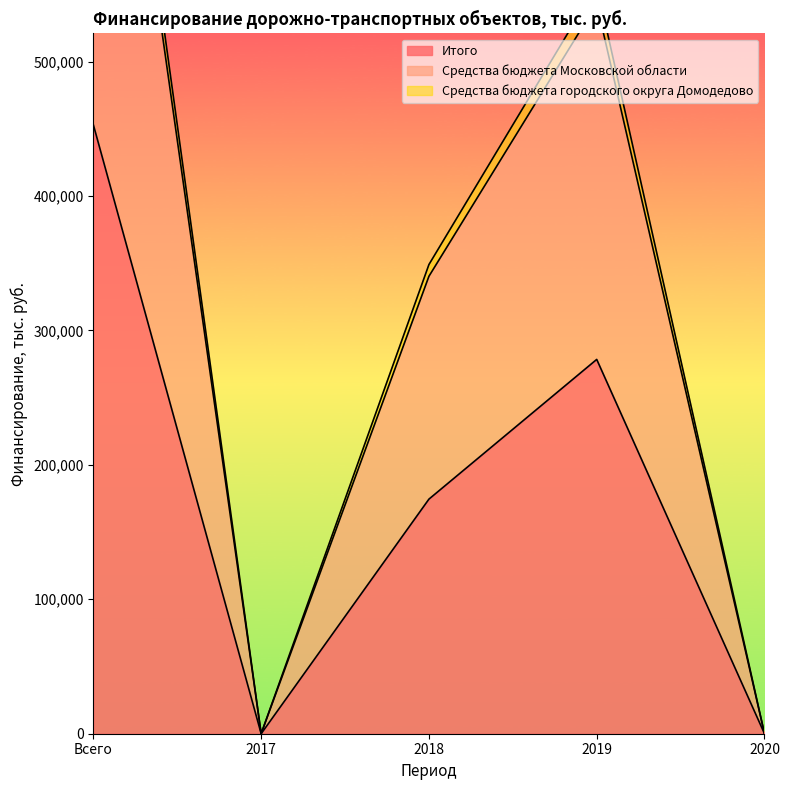

What are all the series names shown in the legend?

Итого, Средства бюджета Московской области, Средства бюджета городского округа Домодедово